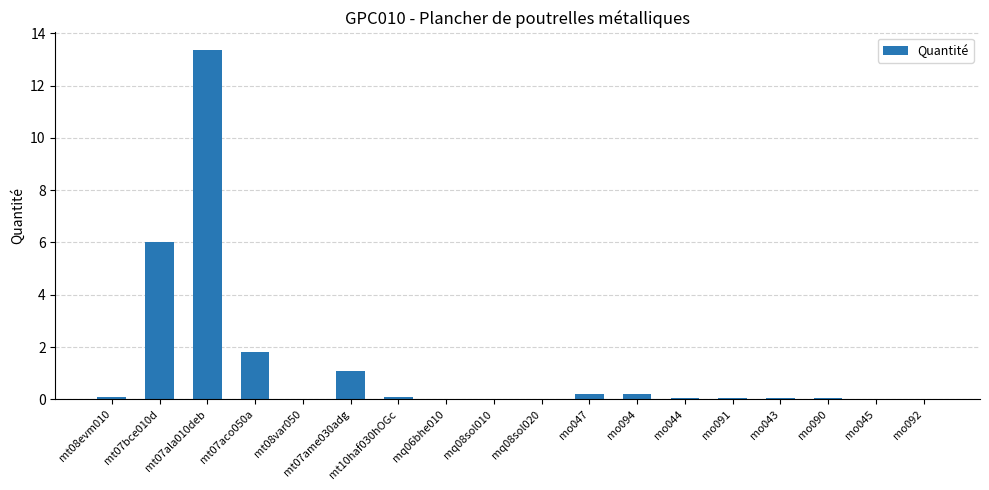

Are the bars grouped side by side (vs. stacked)?

No